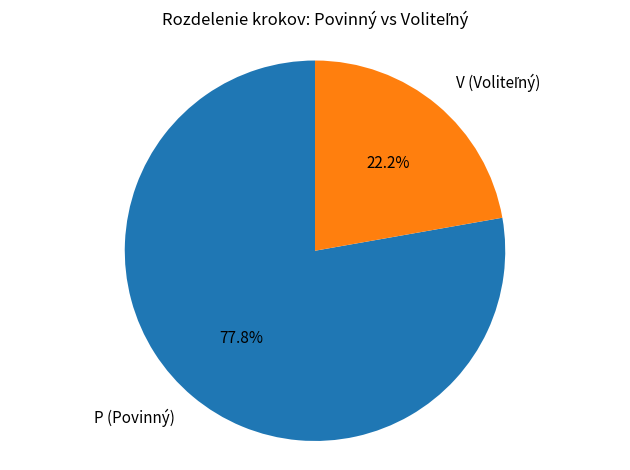

Which category has the biggest portion of the pie?

P (Povinný)